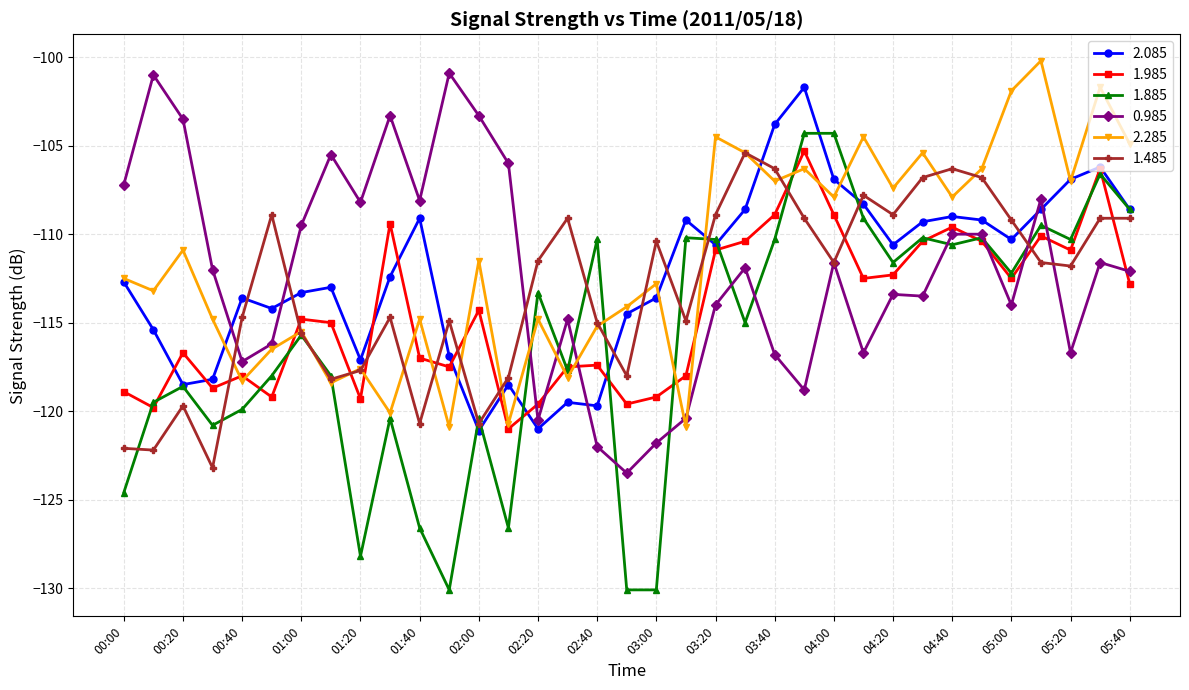

At how many categories does at least one series exceed -127?

35